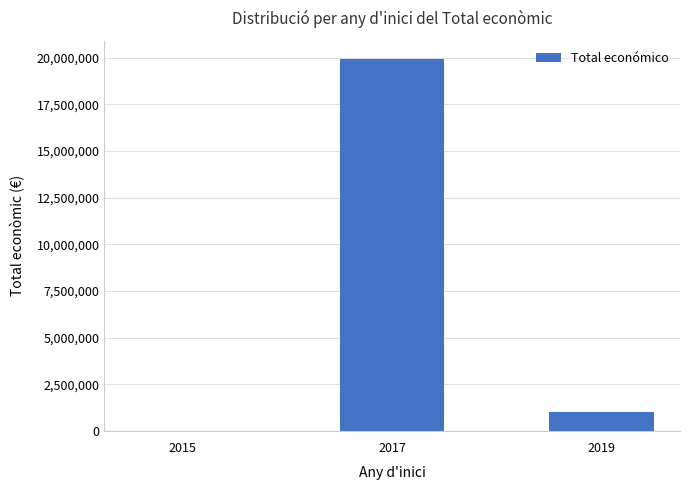

The value at 2017 is 19919934. True or false?

True